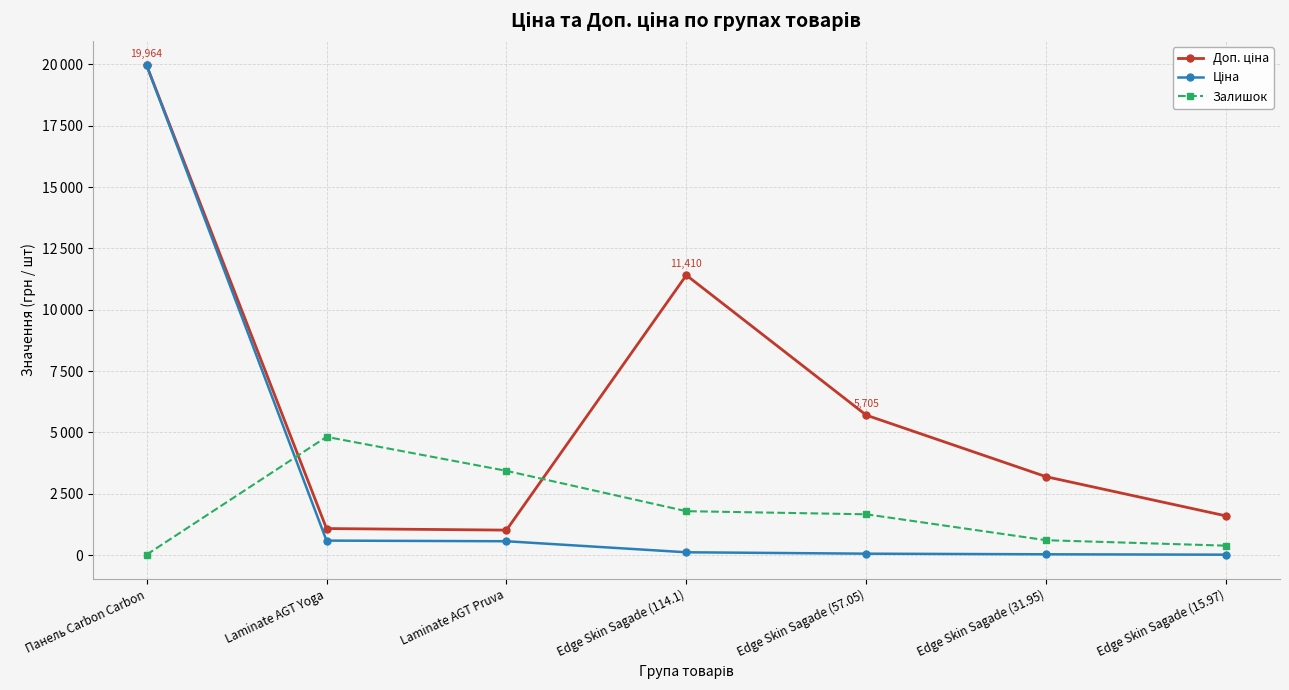

What is the label of the 1st point from the left?

Панель Carbon Carbon